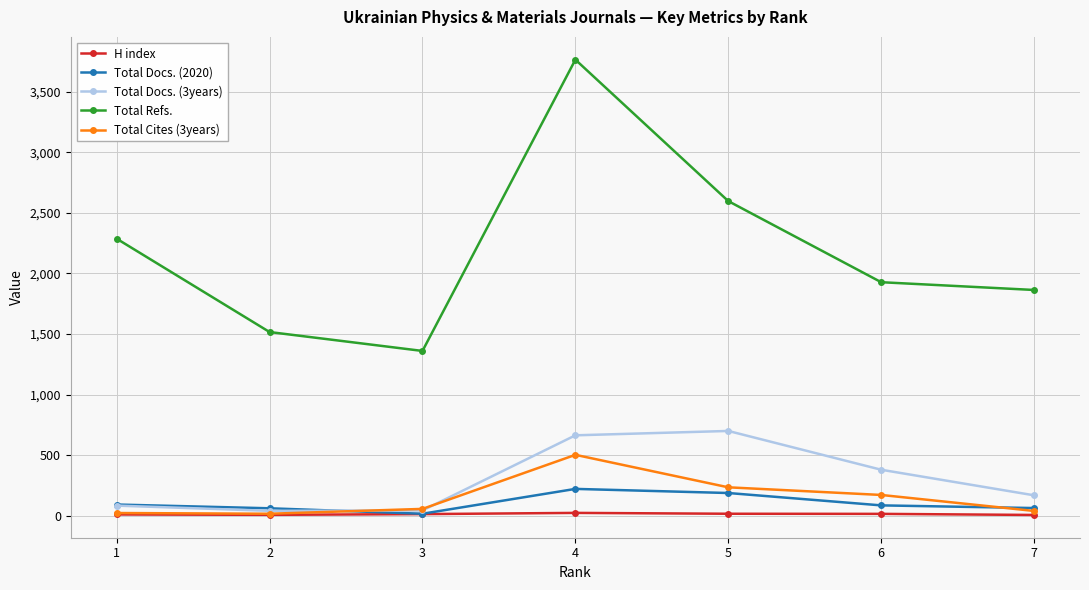

What is the difference between the second highest and second lowest values in the Total Docs. (3years) series?

620